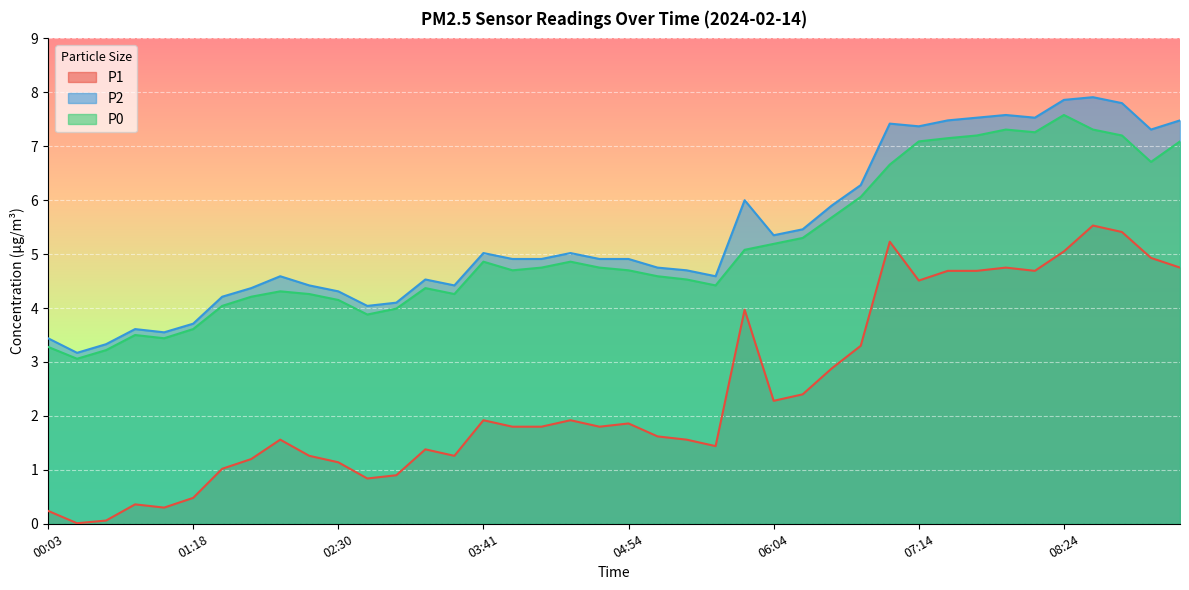

What is the sum of the P0 values at 08:24 and 01:48?

11.8